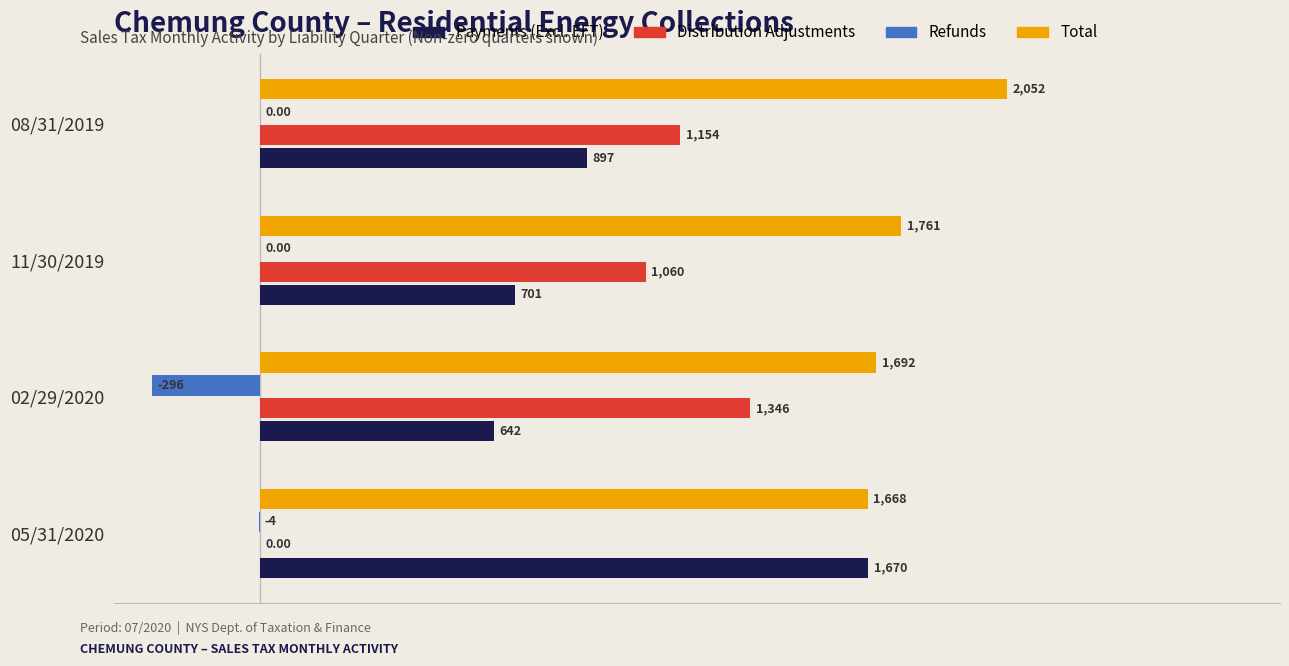

Is the value of Total at 02/29/2020 greater than the value of Distribution Adjustments at 11/30/2019?

Yes